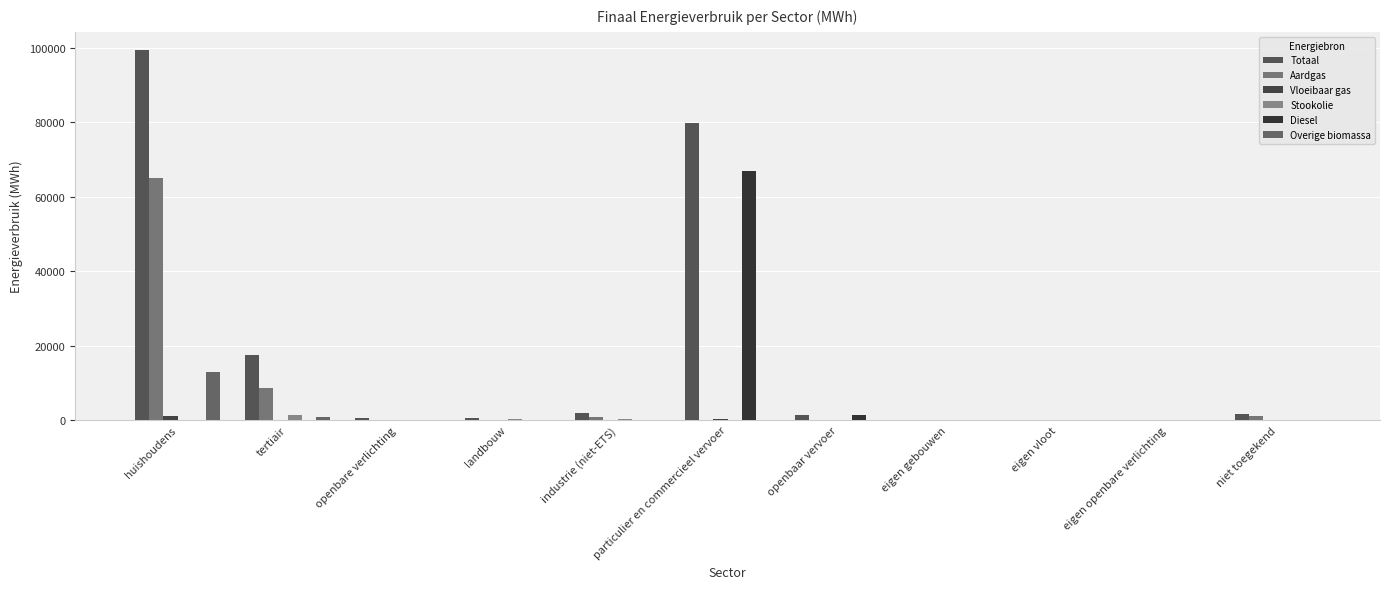

Between openbaar vervoer and huishoudens, which is larger?

huishoudens